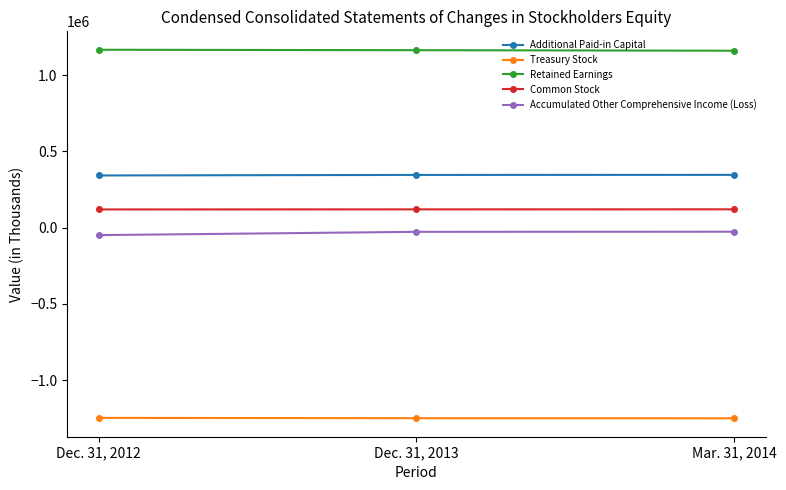

How many series are shown in this chart?

5